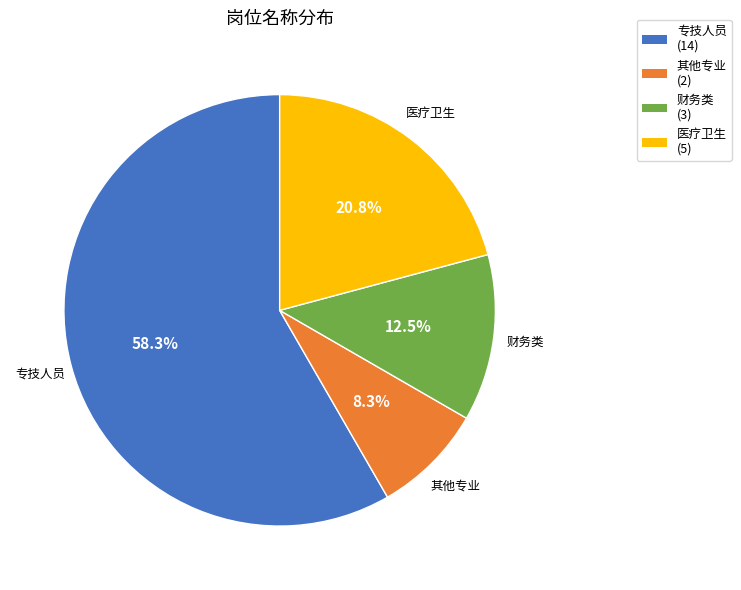

Rank the categories by value from lowest to highest.

其他专业, 财务类, 医疗卫生, 专技人员